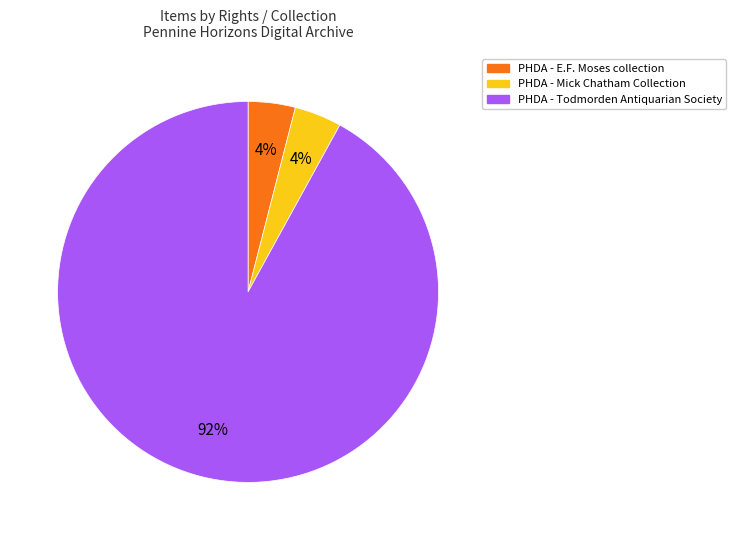

Does any single category account for the majority?

Yes